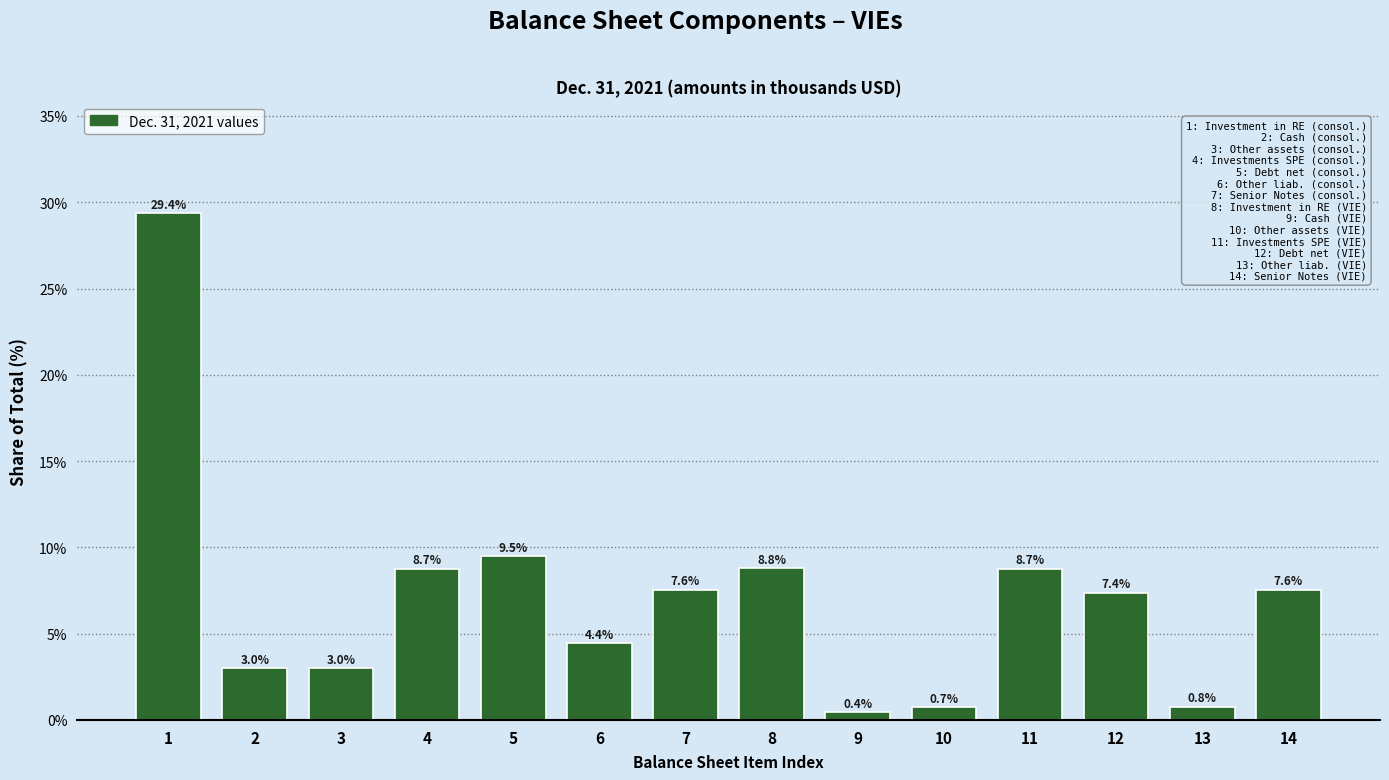

Reading left to right, what are all the values shown in this chart?

1=29.4	2=3.0	3=3.0	4=8.7	5=9.5	6=4.4	7=7.6	8=8.8	9=0.4	10=0.7	11=8.7	12=7.4	13=0.8	14=7.6